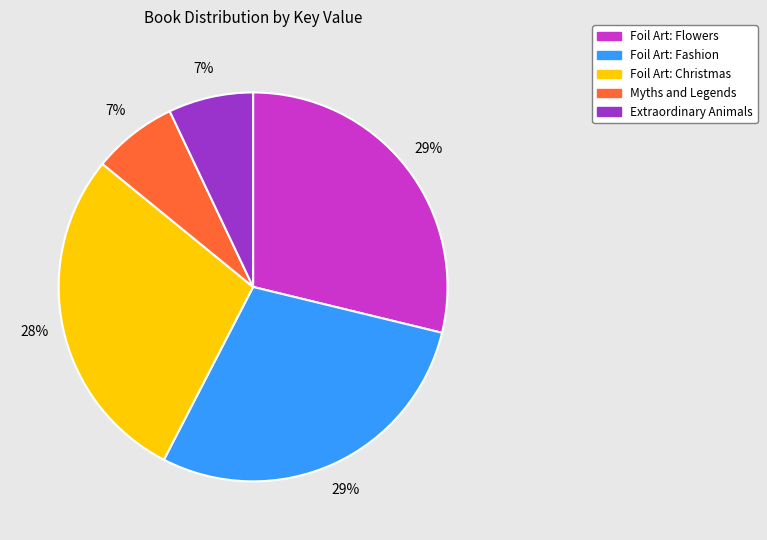

True or false: Myths and Legends accounts for 1% of the total.

False